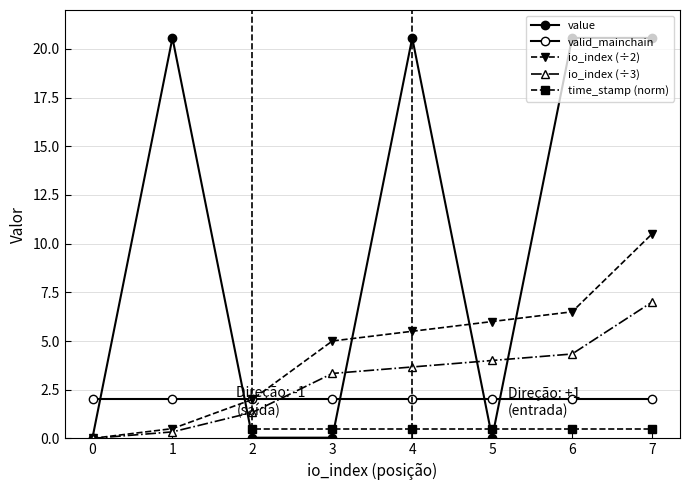

What is the average value of the value series?

10.3